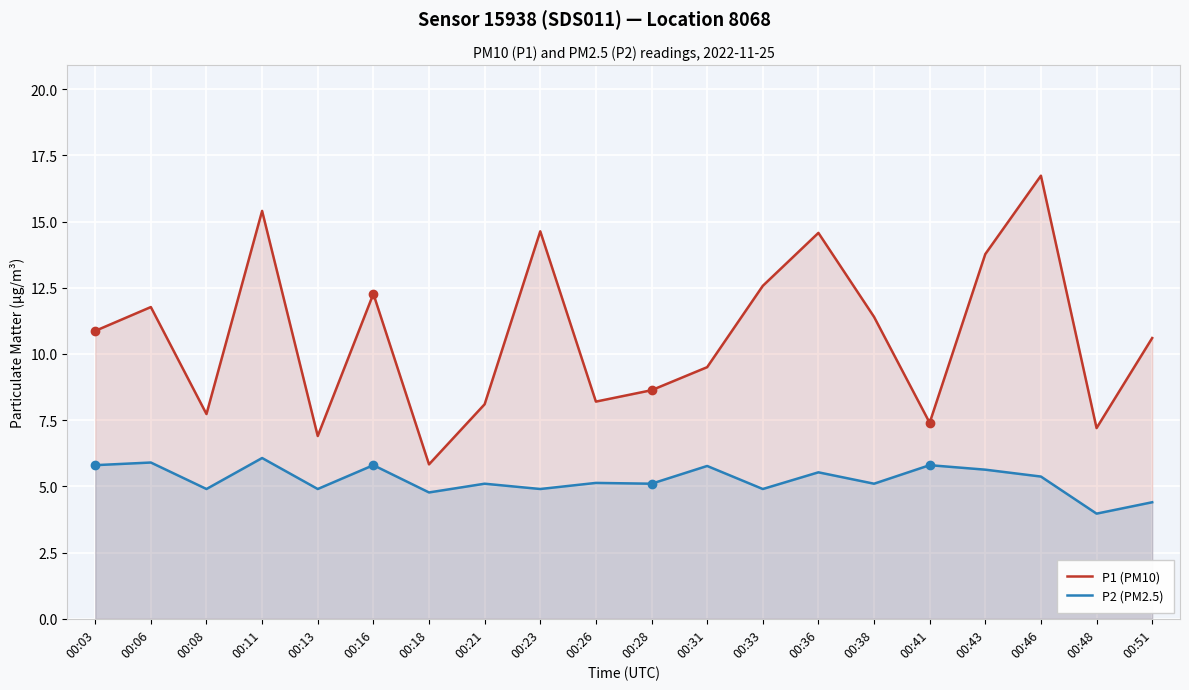

What is the approximate value of P1 (PM10) at 00:16?

12.3